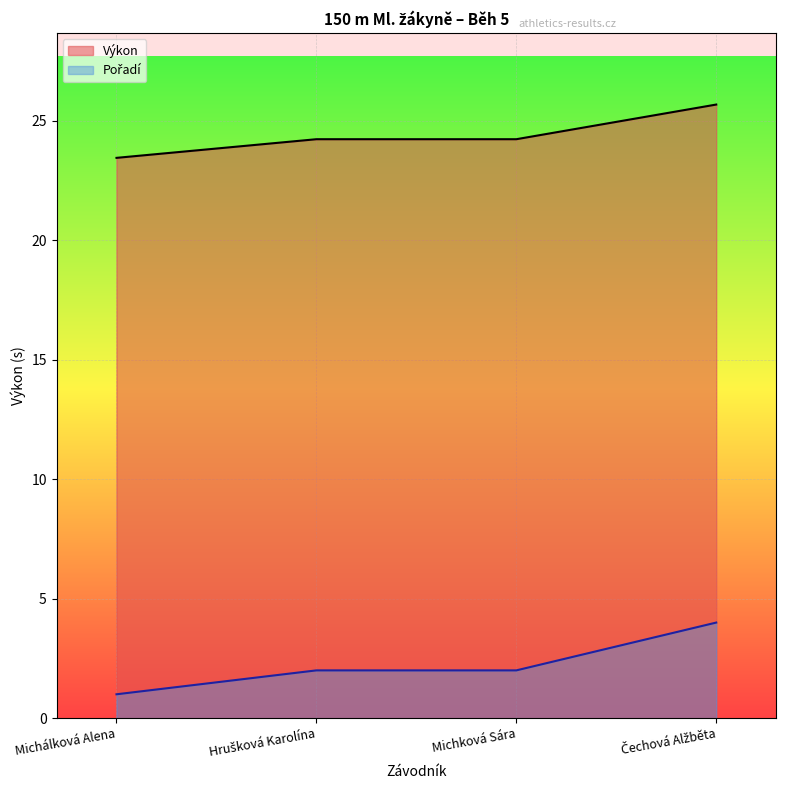

What is the difference between the Pořadí values at Hrušková Karolína and Čechová Alžběta?

2.0